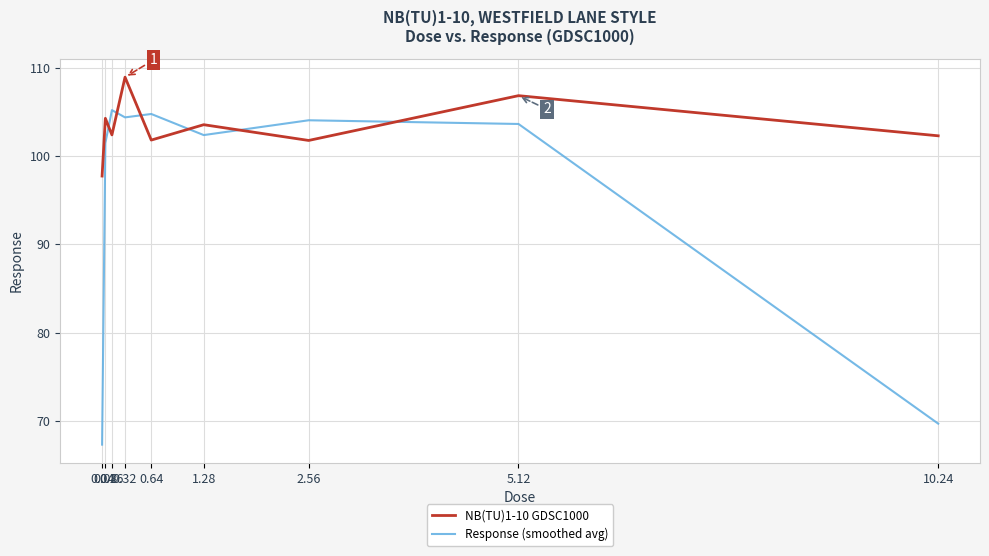

At which category does Response (smoothed avg) reach its first local peak?

0.16